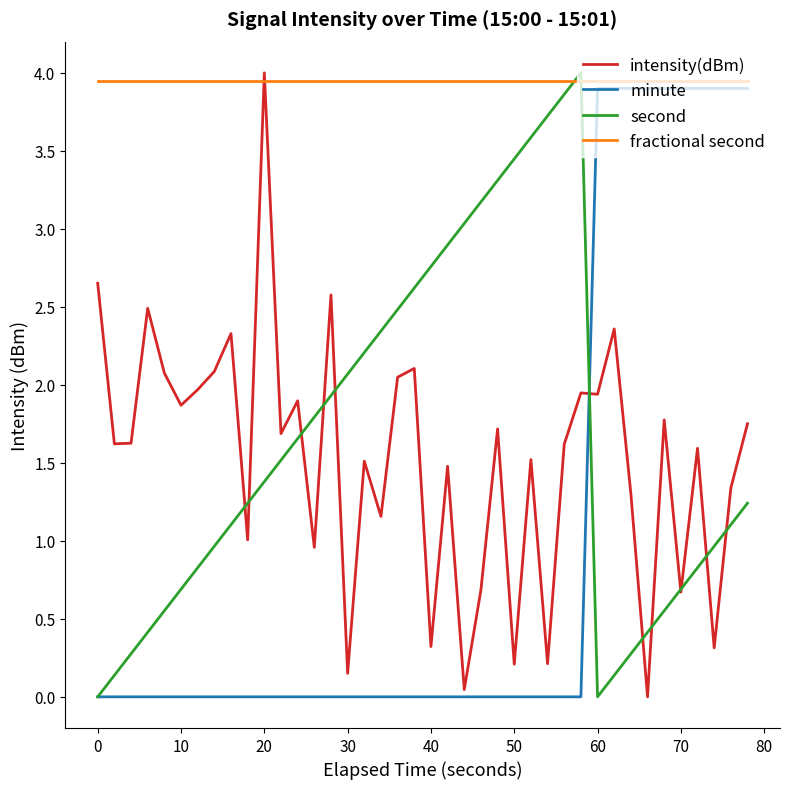

What is the maximum value for minute?

3.9